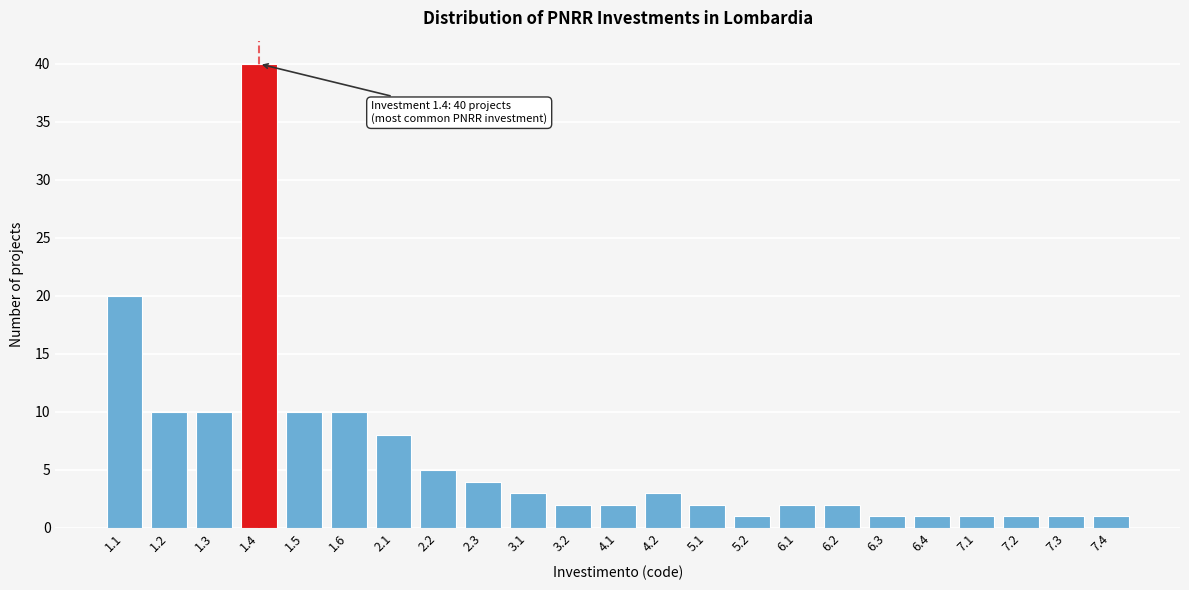

Reading left to right, transcribe all the data shown in this chart.

20	10	10	40	10	10	8	5	4	3	2	2	3	2	1	2	2	1	1	1	1	1	1